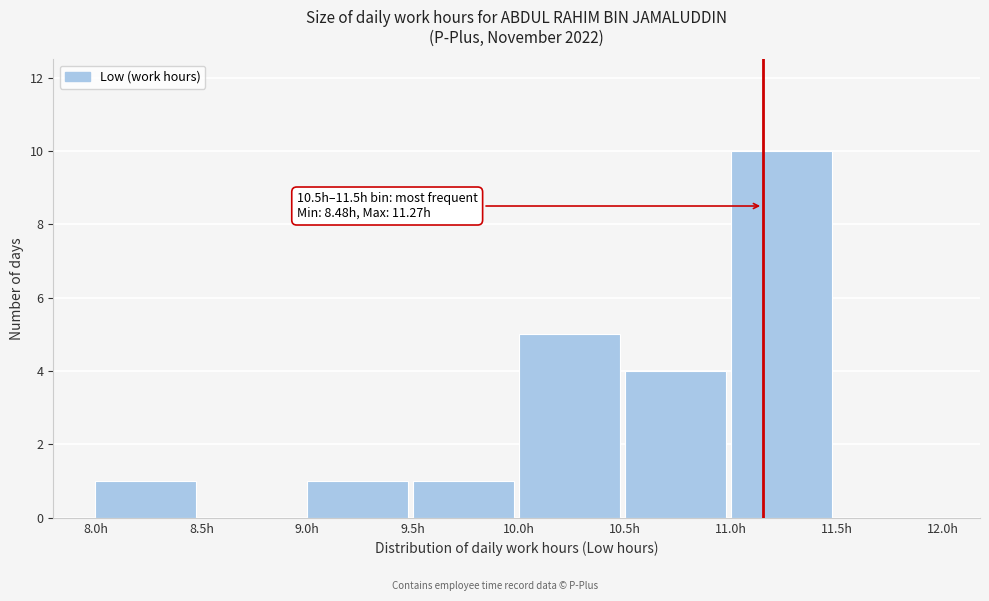

Over which range of the x-axis is the bar tallest?

11.0 to 11.5